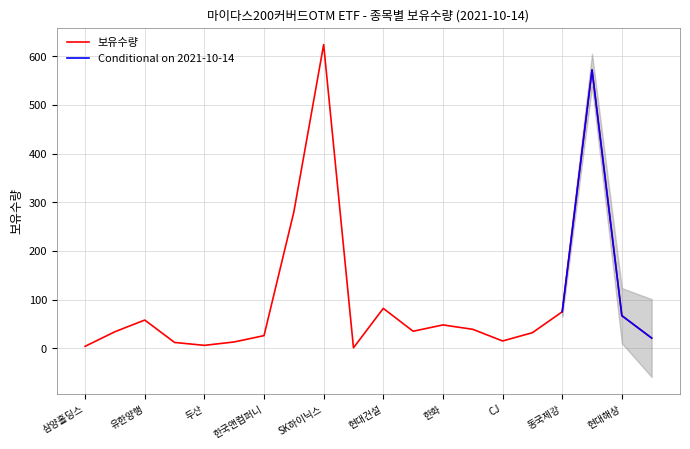

Does the chart have visible grid lines?

Yes